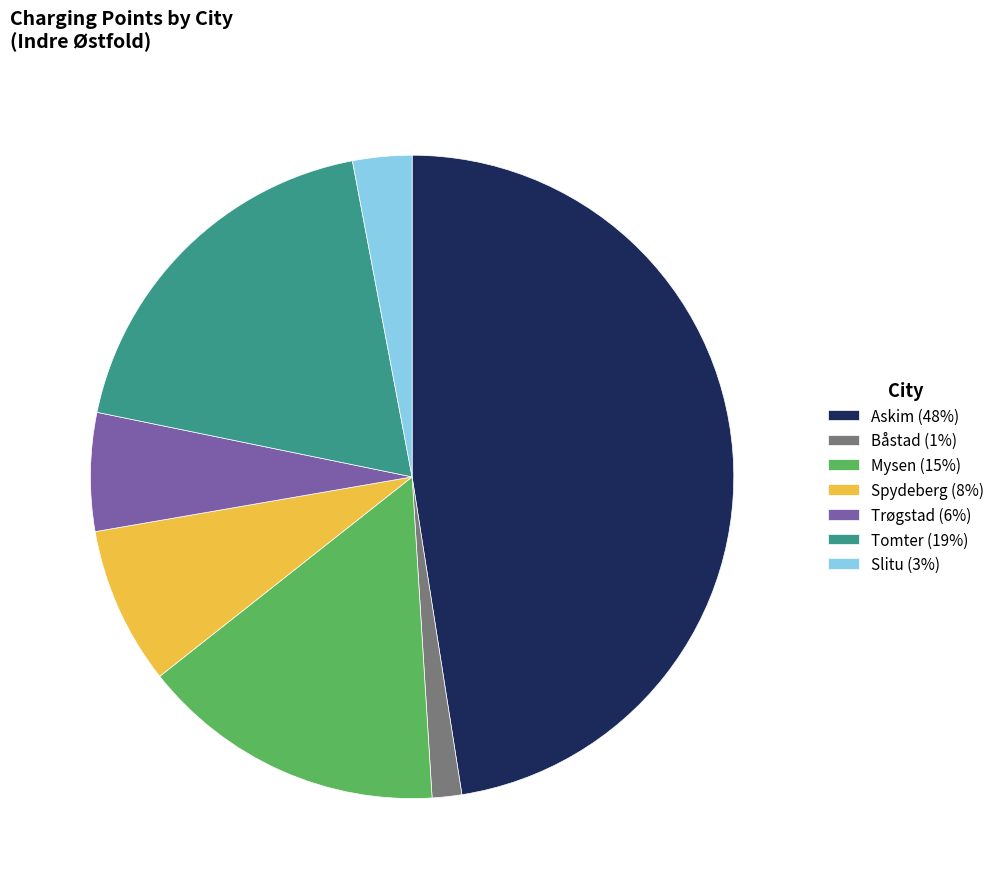

Does any single category account for the majority?

No